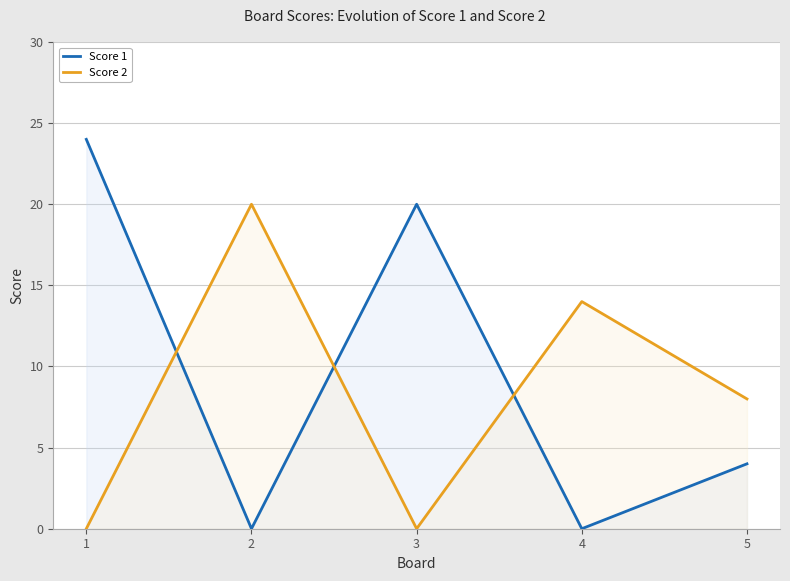

Which series has the largest total across all categories?

Score 1